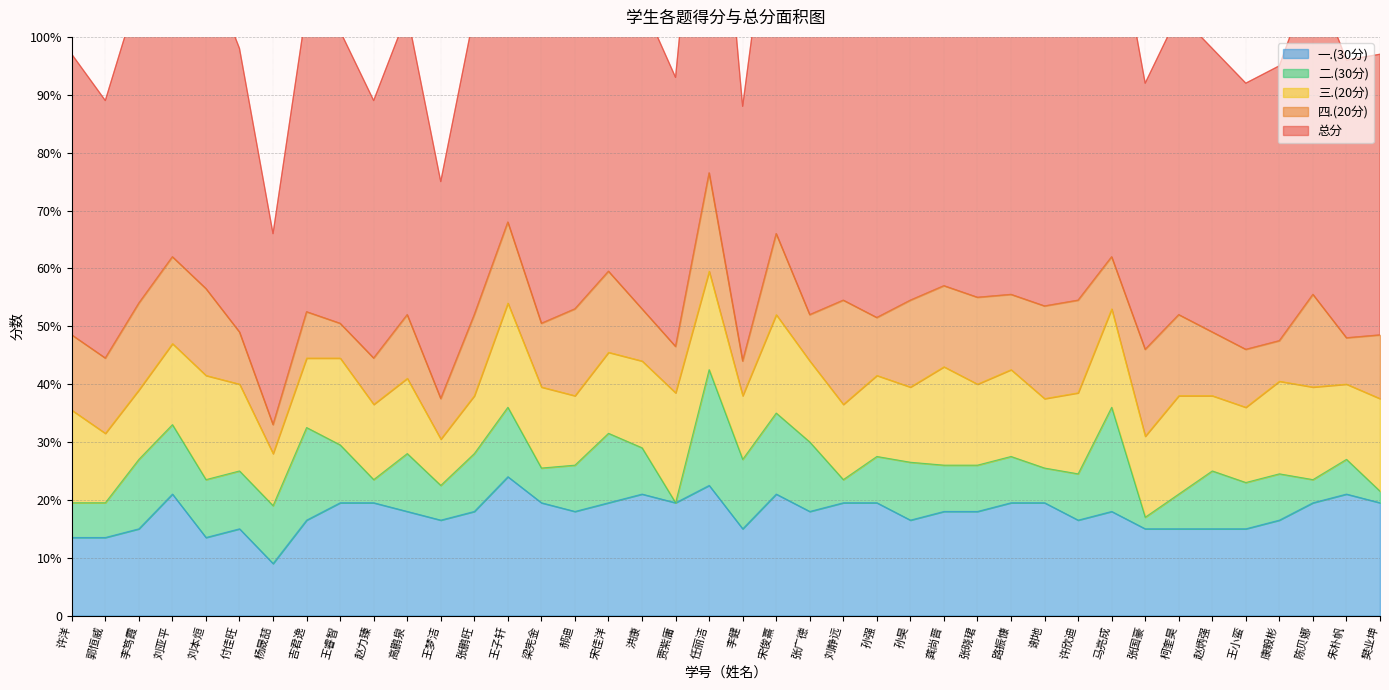

What is the difference between the highest and lowest values at 郭恒威?

38.5